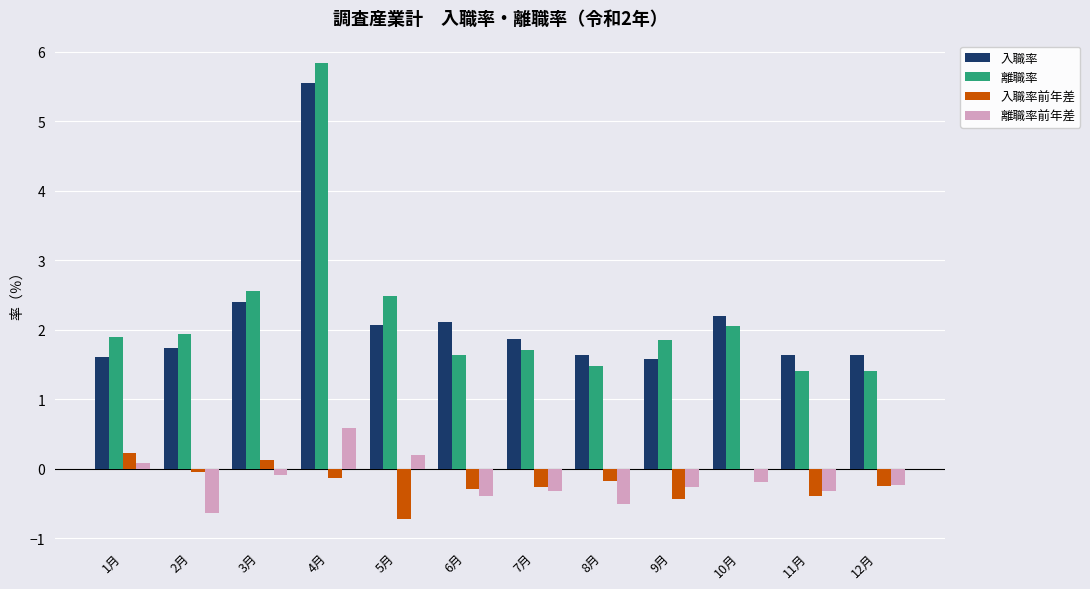

Does the chart contain stacked bars?

No